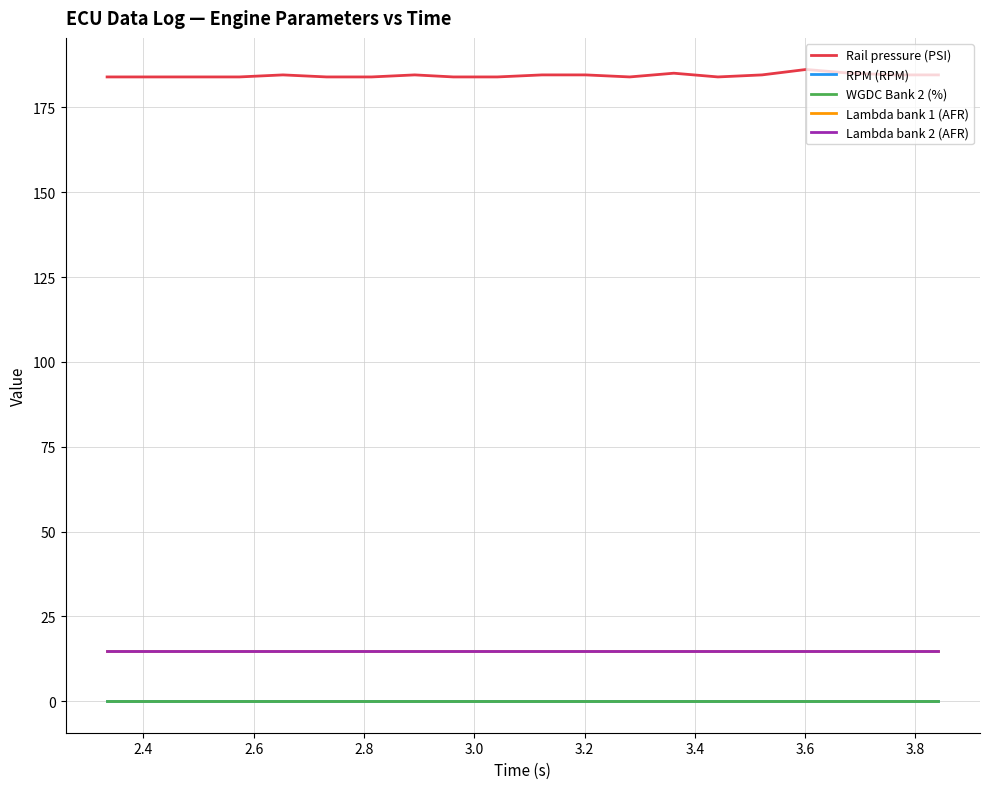

Is this an area chart (filled region under the line)?

No